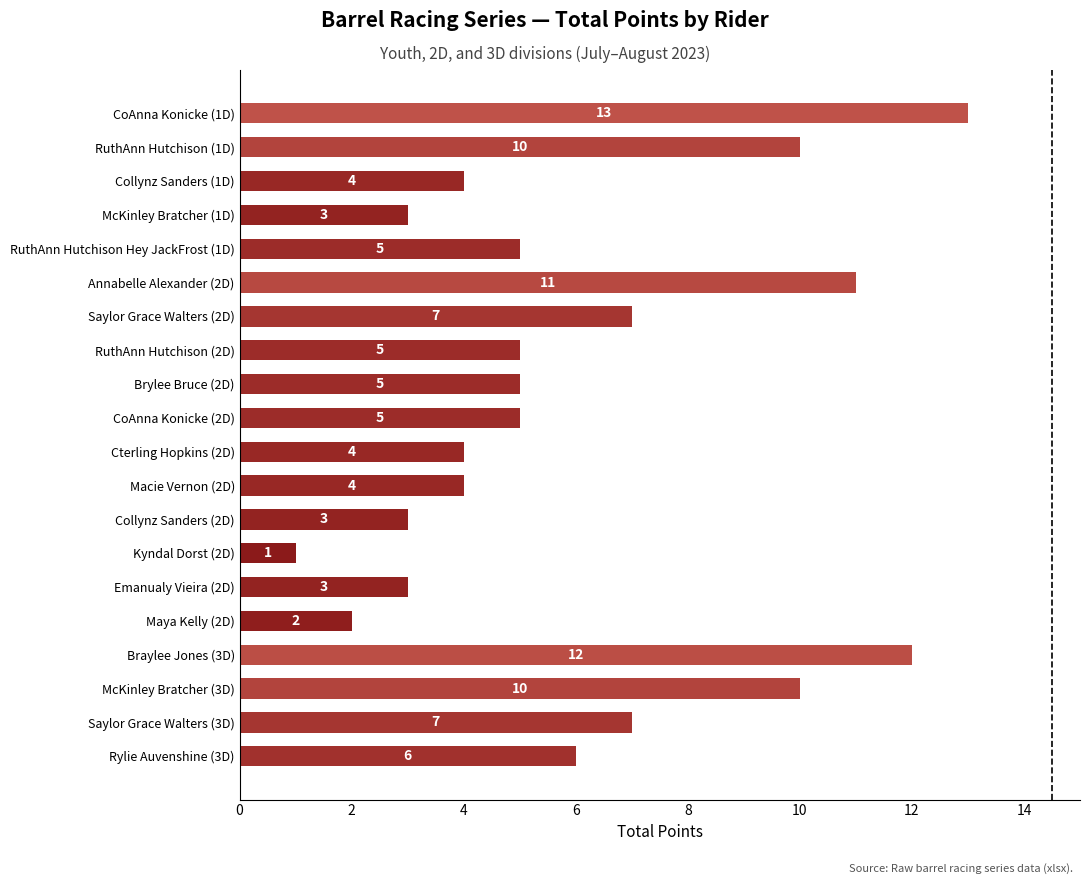

Are the bars horizontal?

Yes